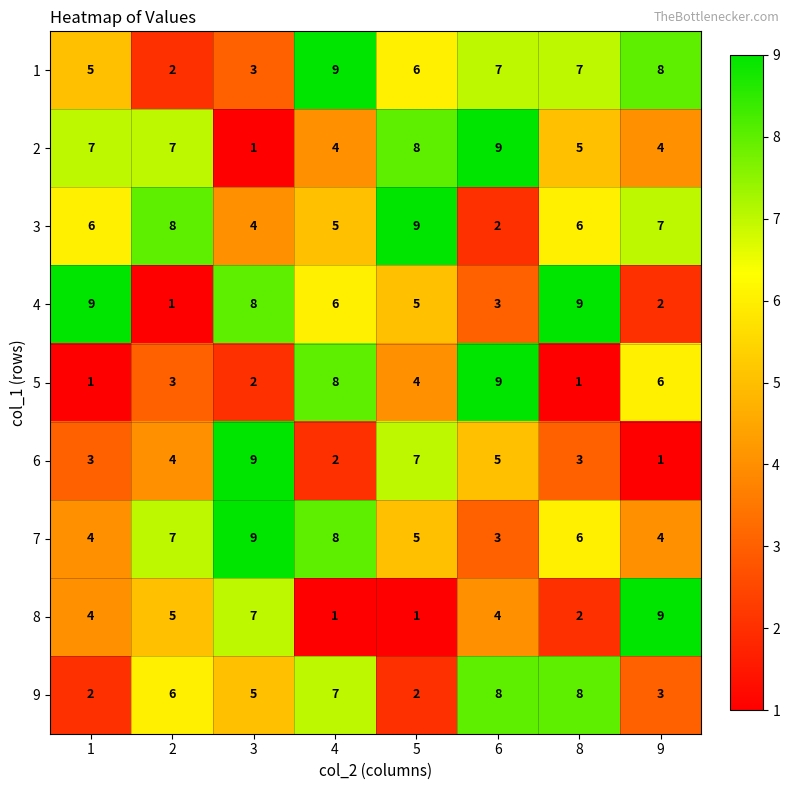

What is the greatest value displayed?

9